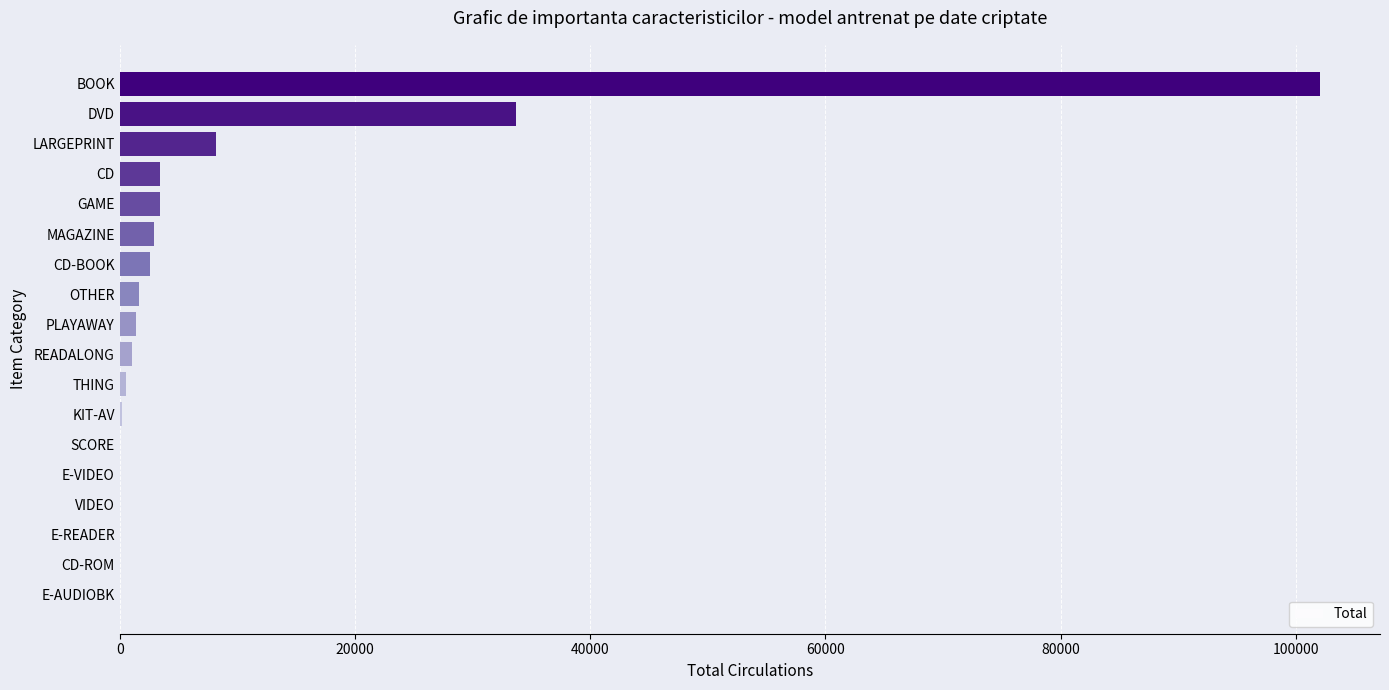

Between KIT-AV and LARGEPRINT, which is larger?

LARGEPRINT